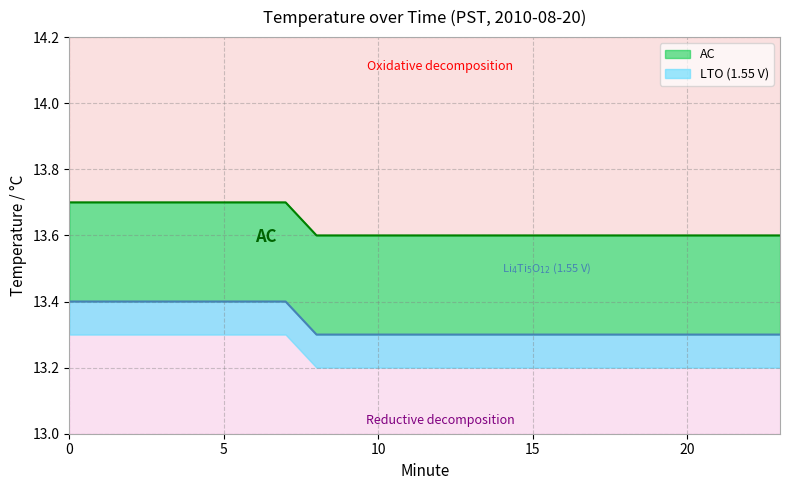

Which category has the lowest value in the AC series?

8